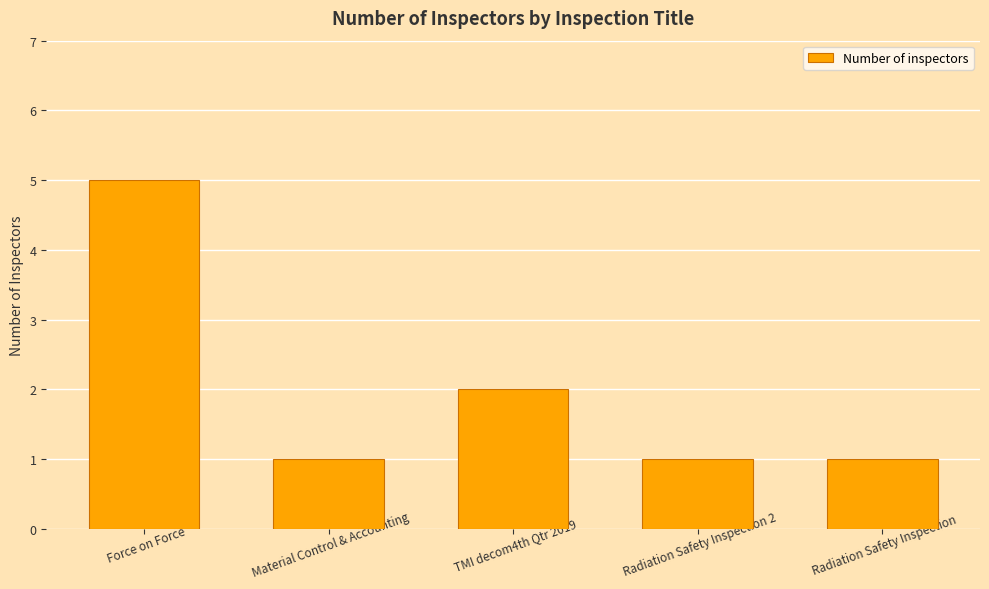

Reading right to left, list all the values displayed in this chart.

Radiation Safety Inspection=1	Radiation Safety Inspection 2=1	TMI decom4th Qtr 2019=2	Material Control & Accounting=1	Force on Force=5